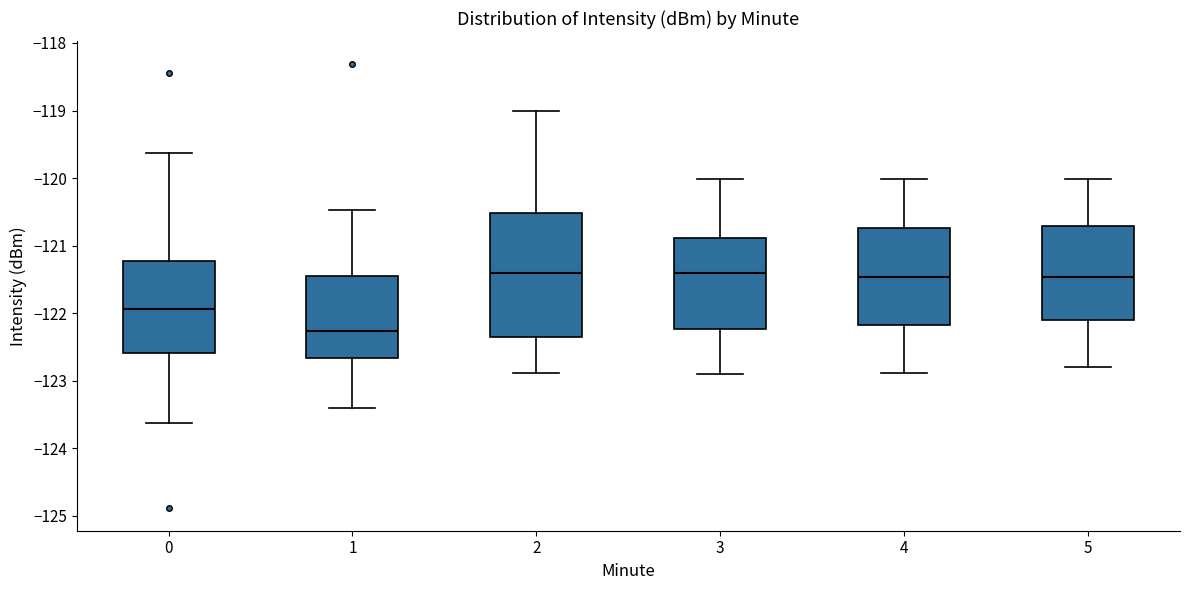

Reading left to right, read every box against the y-axis: the position of its median line, the range the box covers, and the ends of its whiskers. The values are not printed on the chart, so give them approximately, as read against the axis.

0: median -121.9, box -122.6 to -121.2, whiskers -123.6 to -119.6
1: median -122.3, box -122.7 to -121.4, whiskers -123.4 to -120.5
2: median -121.4, box -122.3 to -120.5, whiskers -122.9 to -119.0
3: median -121.4, box -122.2 to -120.9, whiskers -122.9 to -120.0
4: median -121.5, box -122.2 to -120.7, whiskers -122.9 to -120.0
5: median -121.5, box -122.1 to -120.7, whiskers -122.8 to -120.0